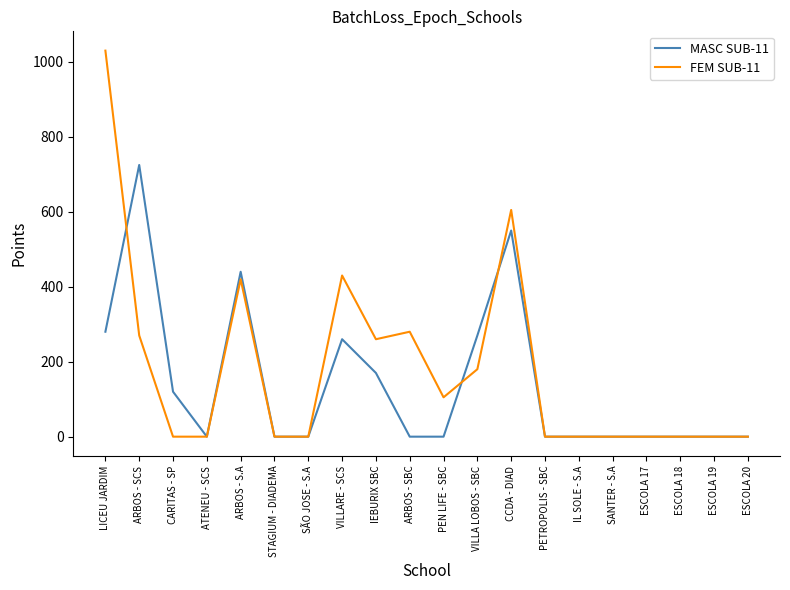

What is the difference between the maximum and minimum values in the MASC SUB-11 series?

725